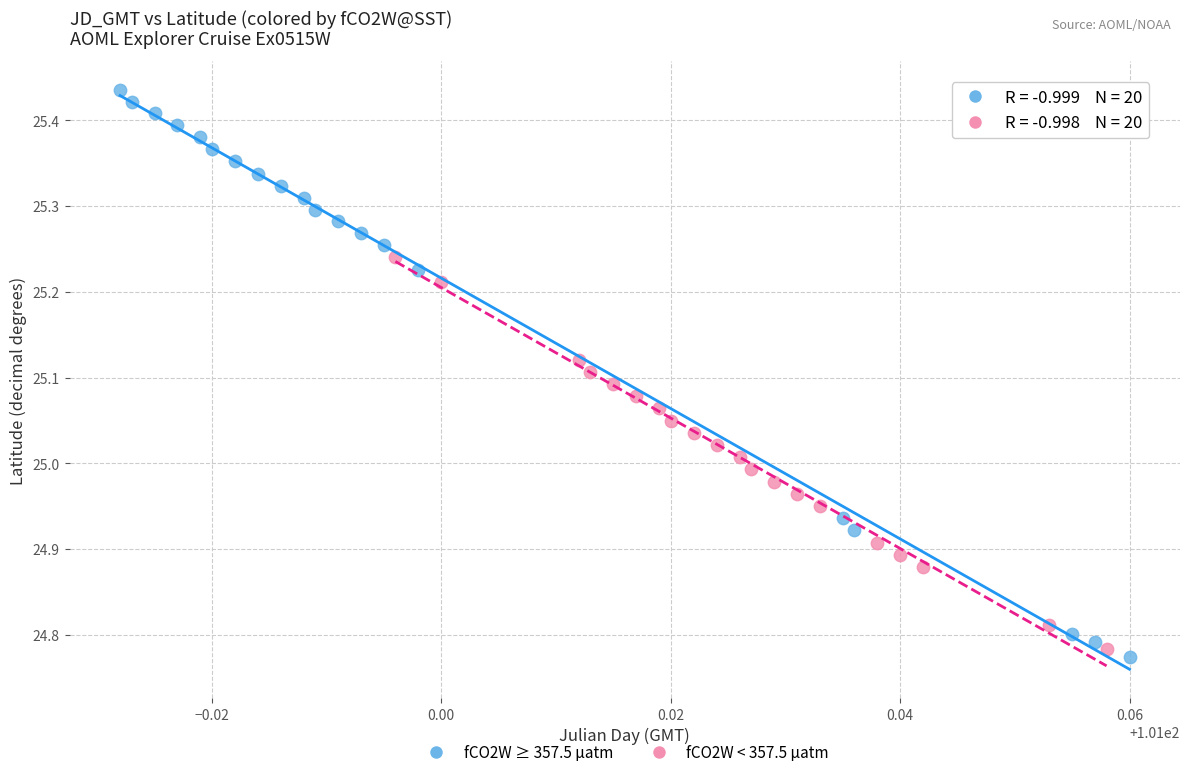

Which series has the largest Y range (max minus min)?

fCO2W ≥ 357.5 µatm